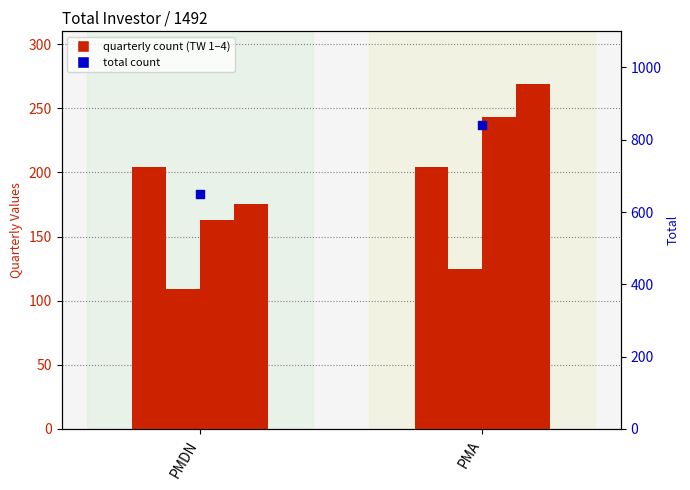

Is the value of Total at PMA greater than the value of TW 1 at PMA?

Yes